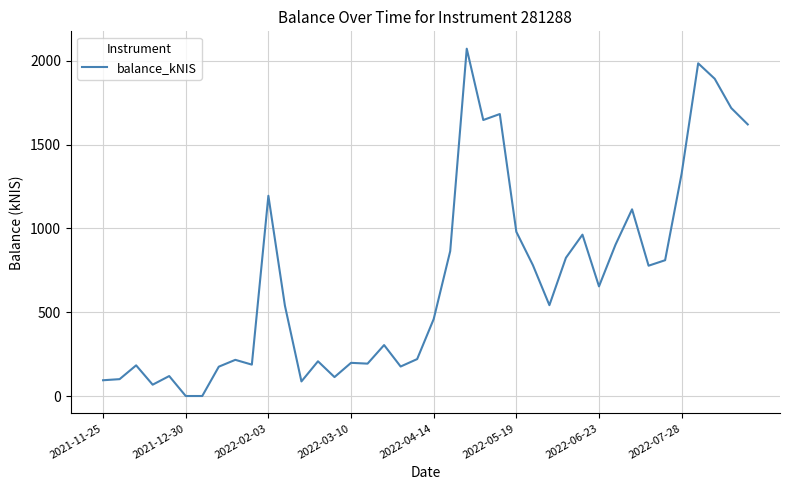

What is the difference between the maximum and minimum values?

2072.0